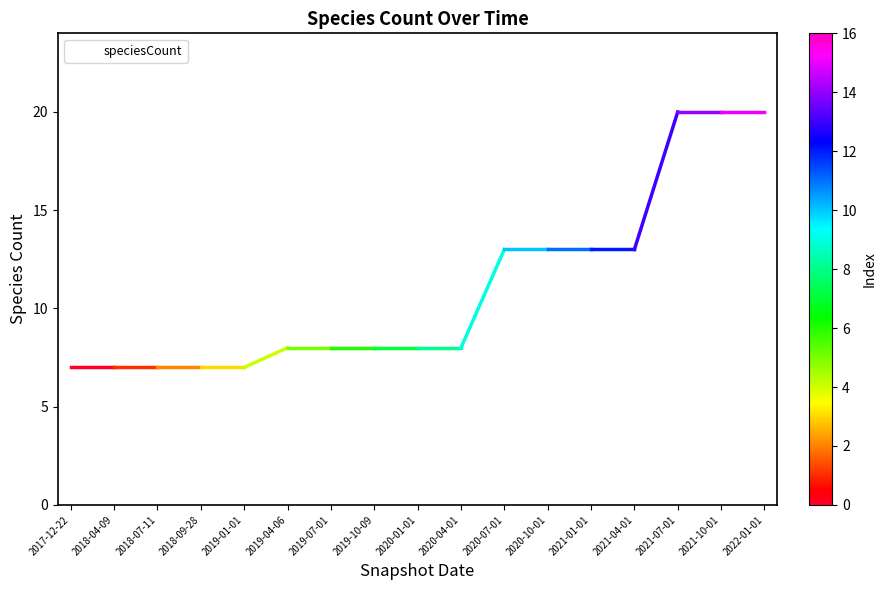

What is the smallest value displayed?

7